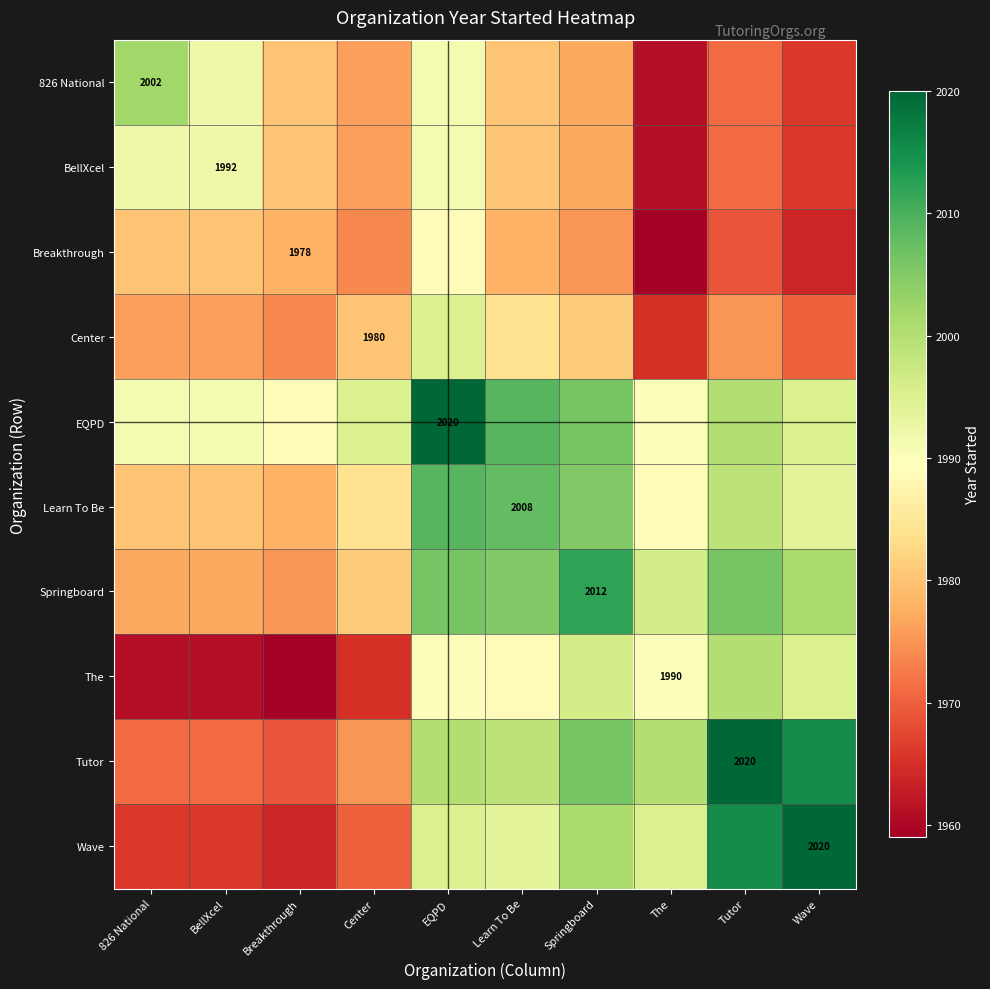

What is the total value across all series at Wave?

19886